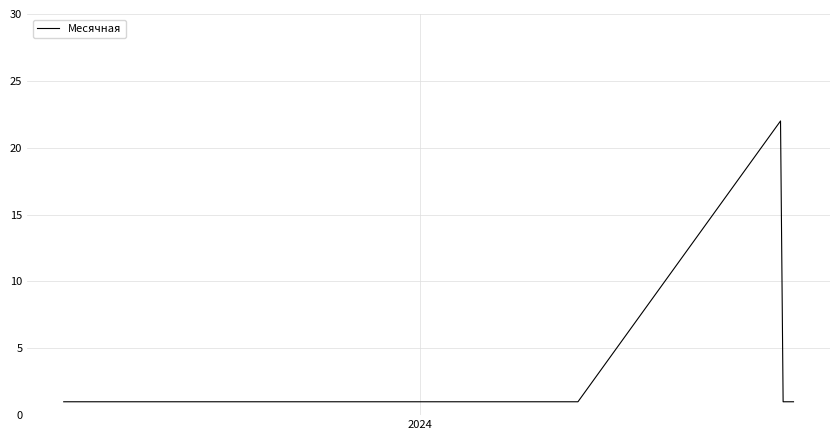

What is the maximum value shown in the chart?

22